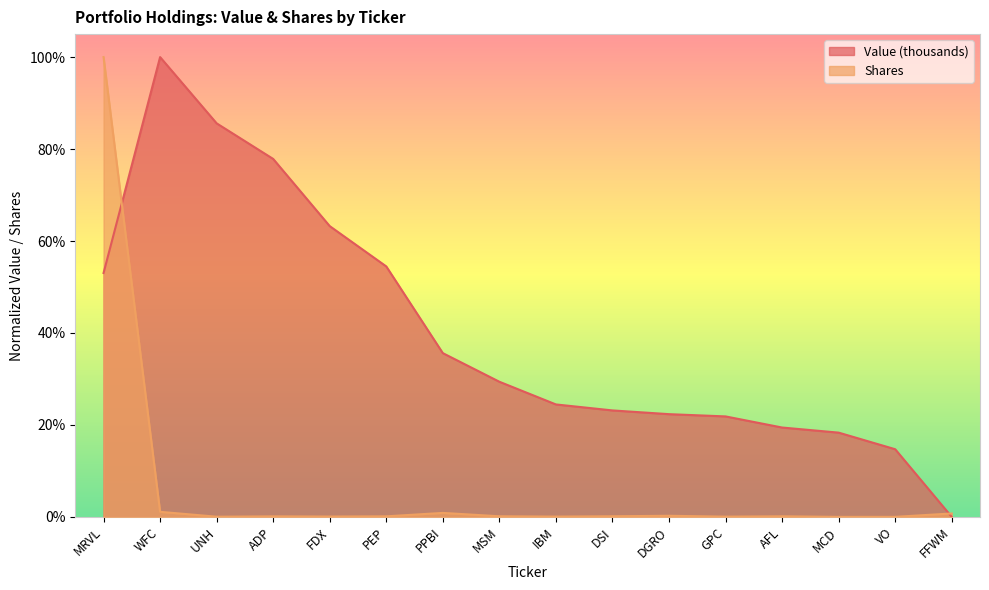

Which has a higher value, MCD or WFC?

WFC